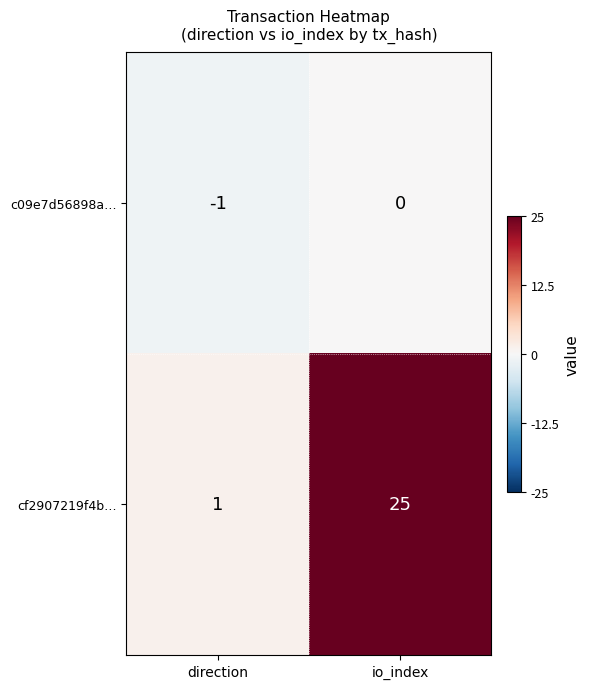

Rank the series by their average value, from lowest to highest.

c09e7d56898a…, cf2907219f4b…